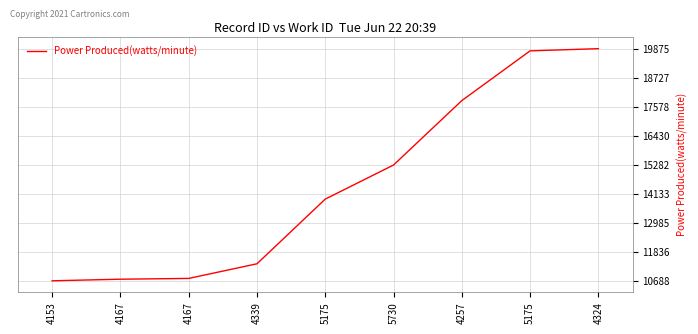

Reading left to right, transcribe all the data shown in this chart.

10688	10751	10782	11361	13921	15270	17819	19788	19875